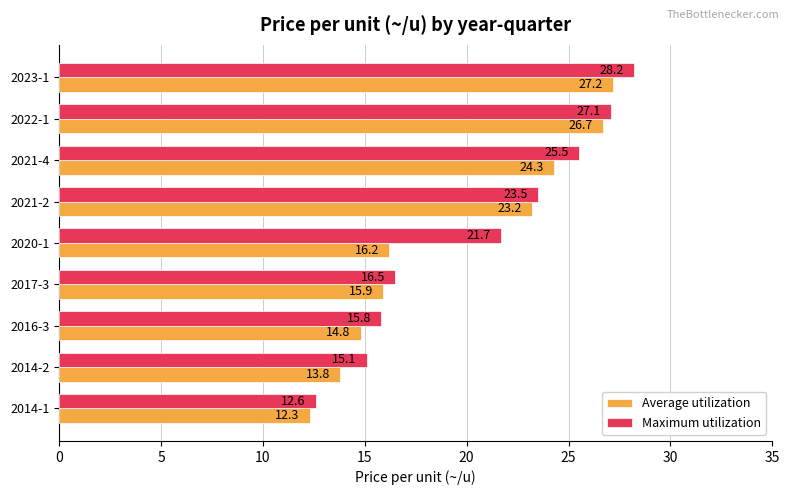

At which category does the chart reach its peak across all series?

2023-1